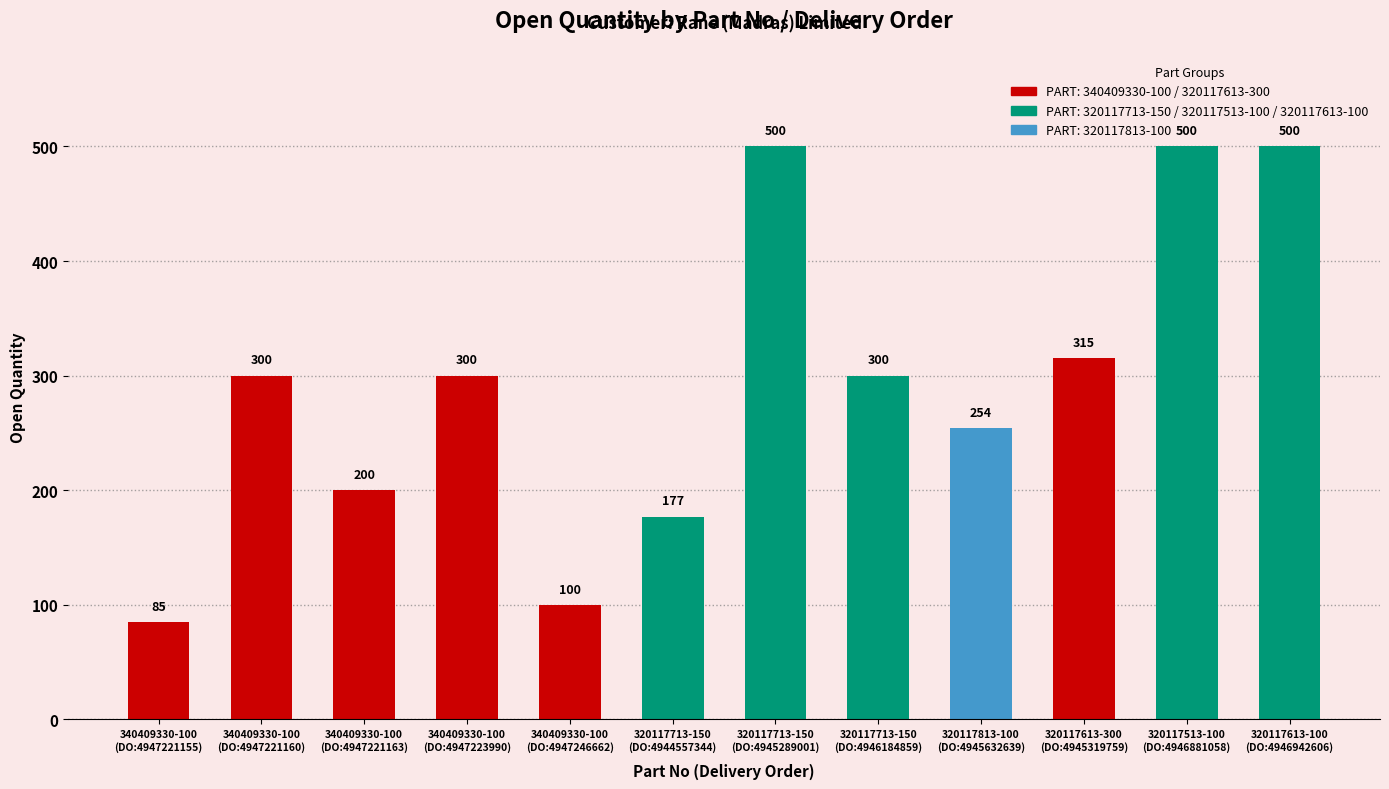

Does the chart contain any negative values?

No